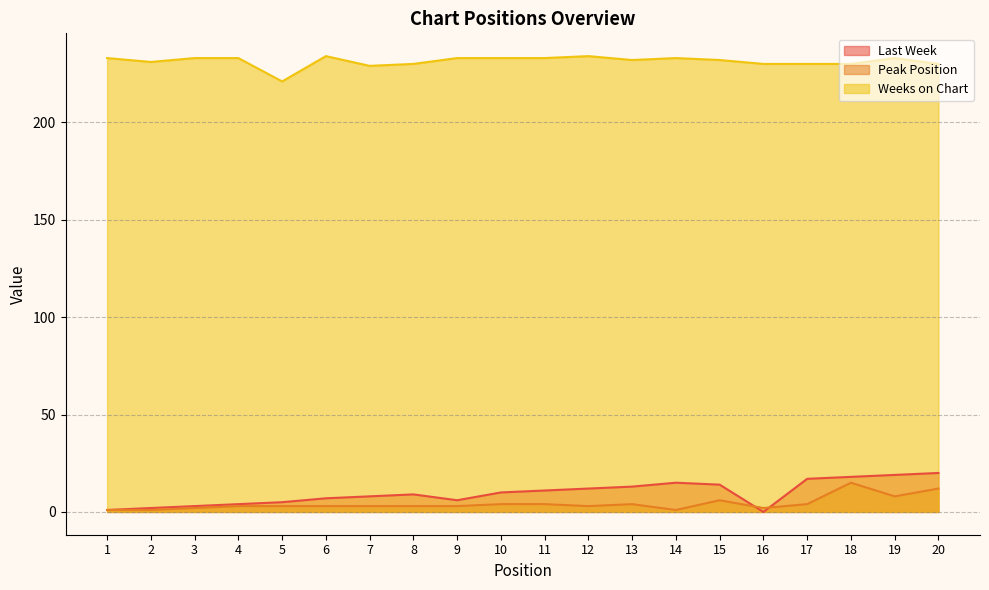

Between 5 and 19, which series saw the biggest shift?

Last Week